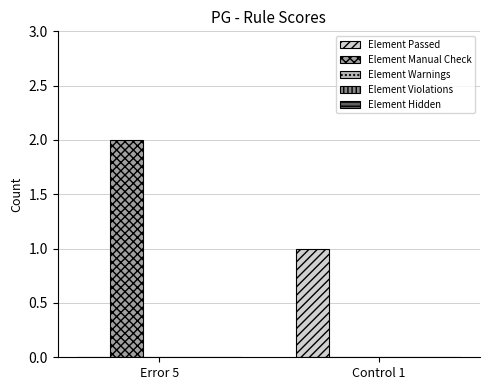

The value of Element Manual Check at Control 1 is 0. True or false?

True